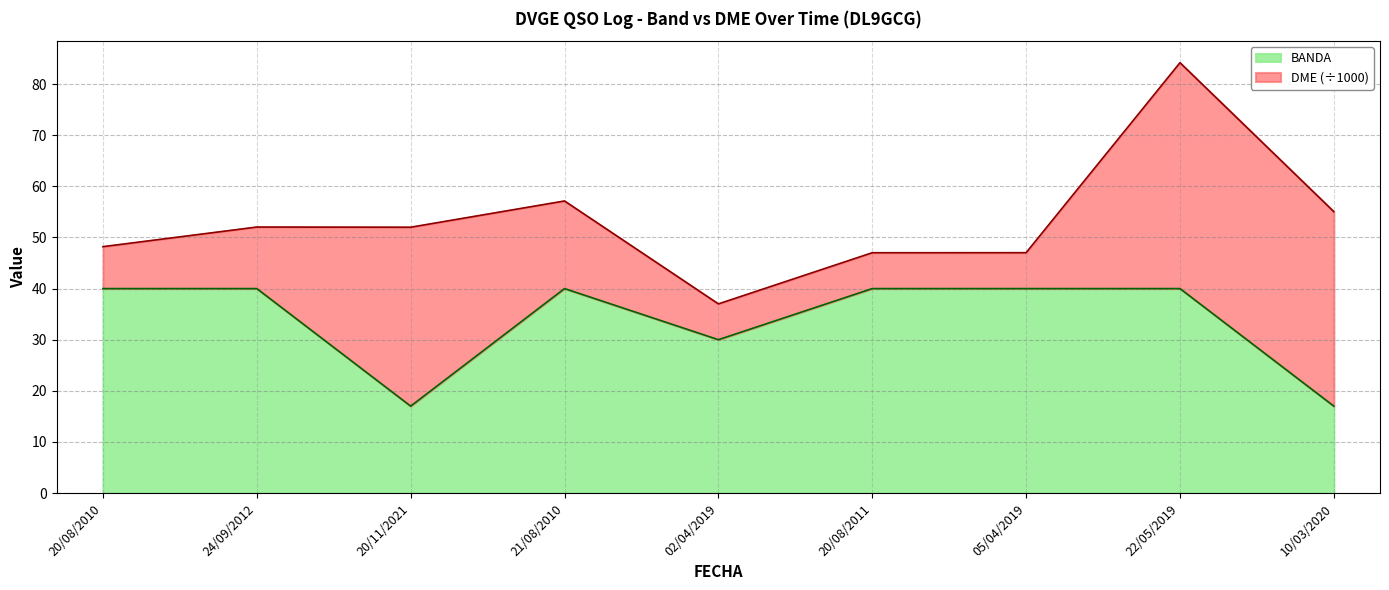

The value at 21/08/2010 is 40. True or false?

True